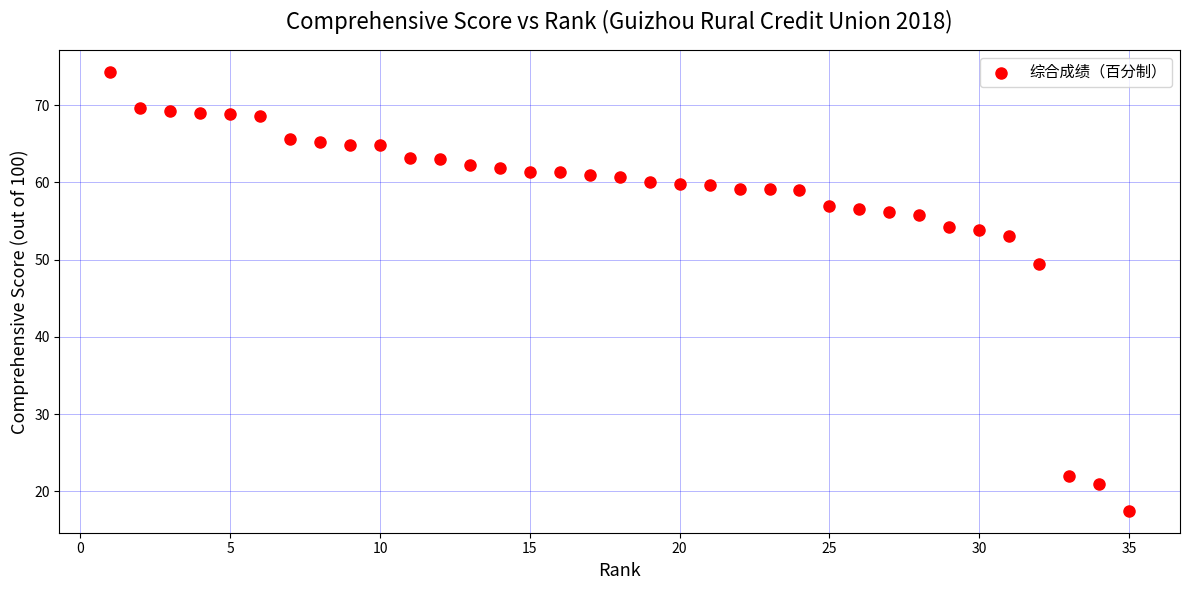

What Y value in the scatter plot is closest to 45?

49.5